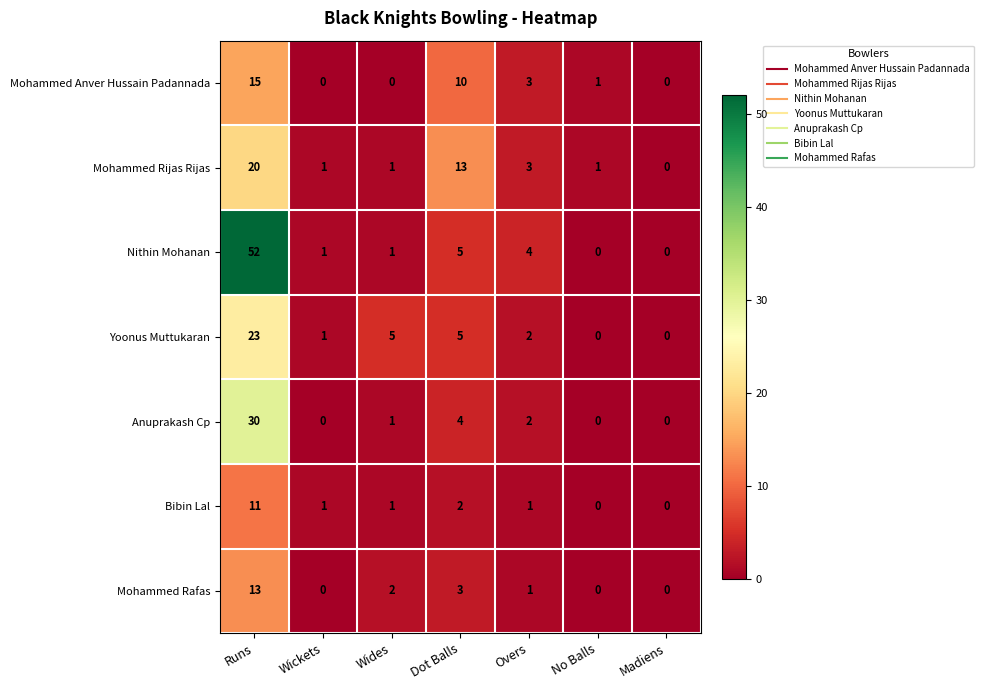

Which category has the highest value across all series?

Runs